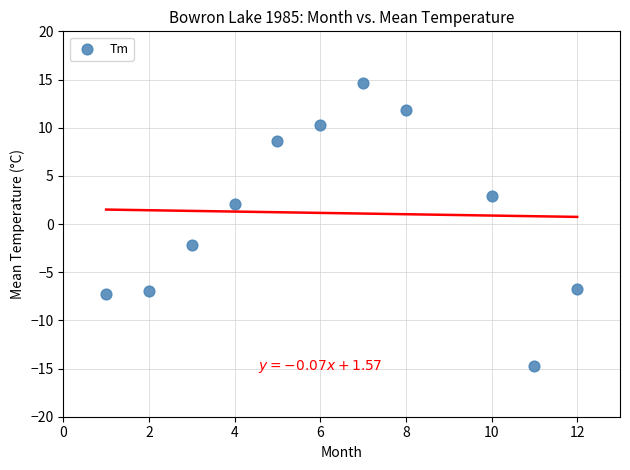

What is the range of Y values (max minus min)?

29.3